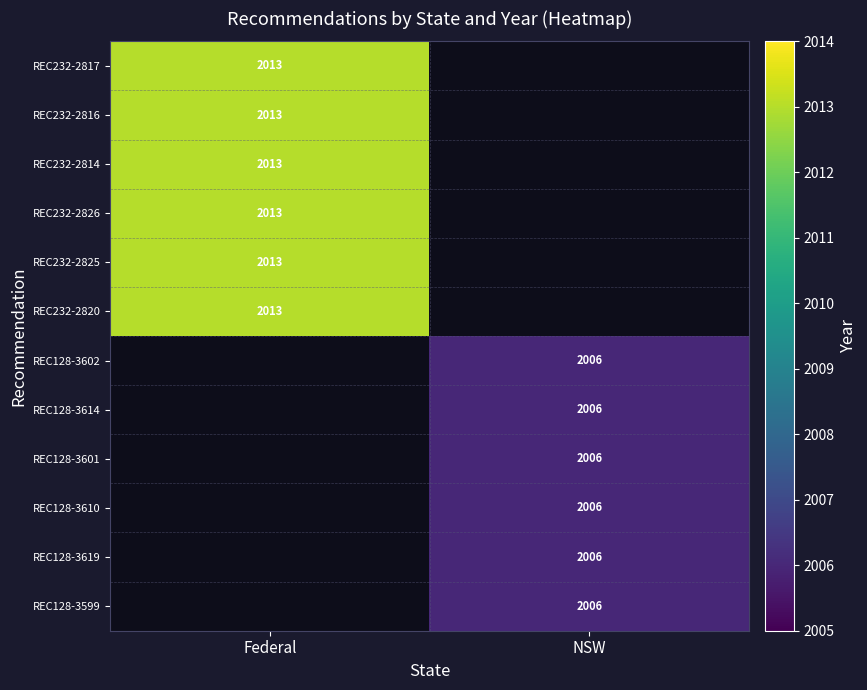

What is the maximum value shown in the chart?

2013.0